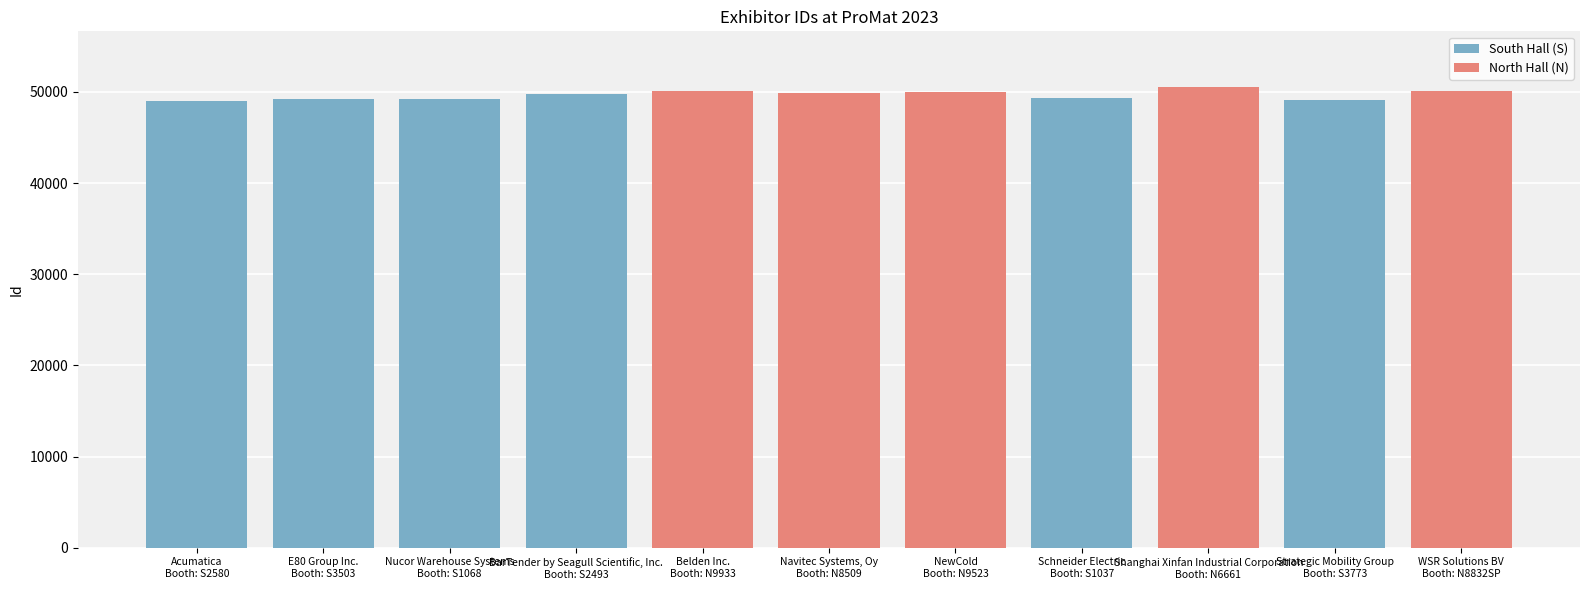

What is the difference between the maximum and minimum values?

1532